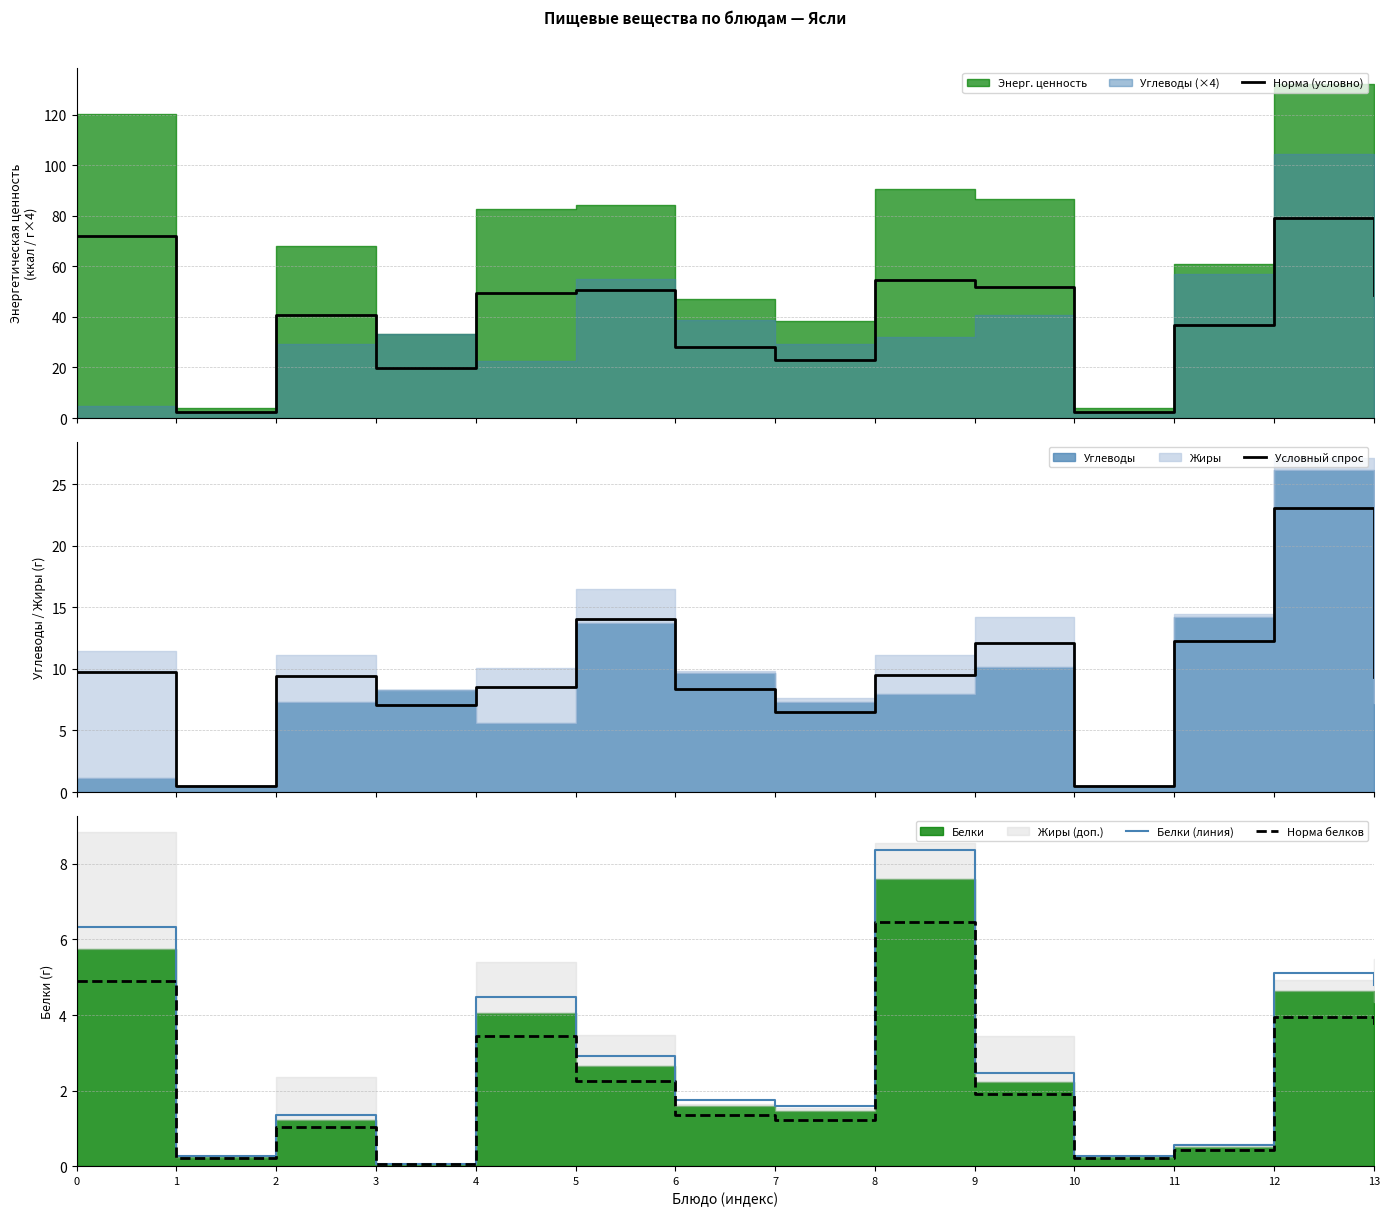

The value of Норма (условно) at 7 is 30.3. True or false?

False